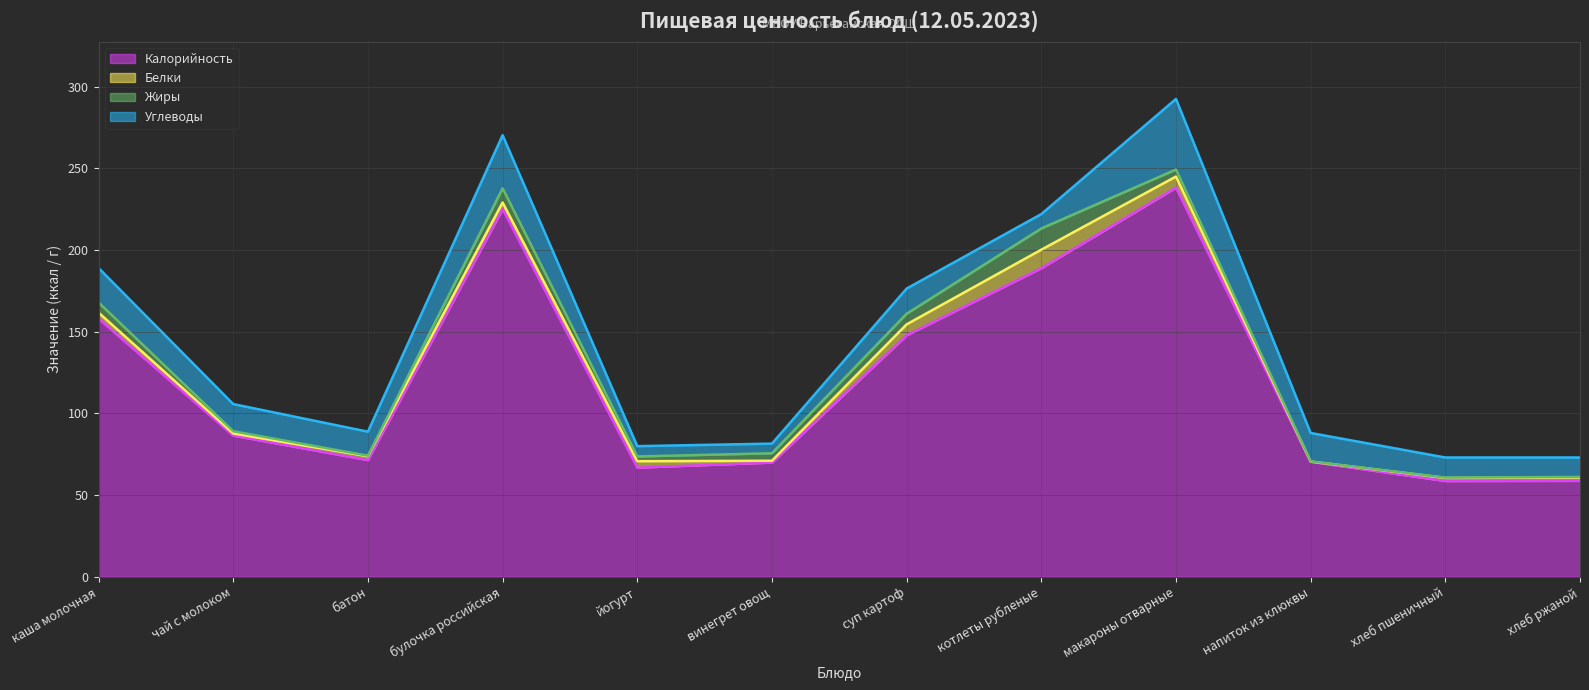

Reading left to right, list all the values displayed in this chart.

Калорийность: 158.0	86.4	71.4	225.1	66.8	69.9	147.8	188.9	238.2	70.4	58.6	58.7
Белки: 3.7	1.3	2.4	4.0	3.9	1.1	6.7	11.3	6.8	0.1	1.9	2.0
Жиры: 6.2	1.4	0.3	8.7	2.9	4.6	6.5	13.0	4.3	0.1	0.2	0.4
Углеводы: 21.1	16.6	14.7	32.5	6.3	5.9	15.4	8.8	43.2	17.4	12.3	11.9